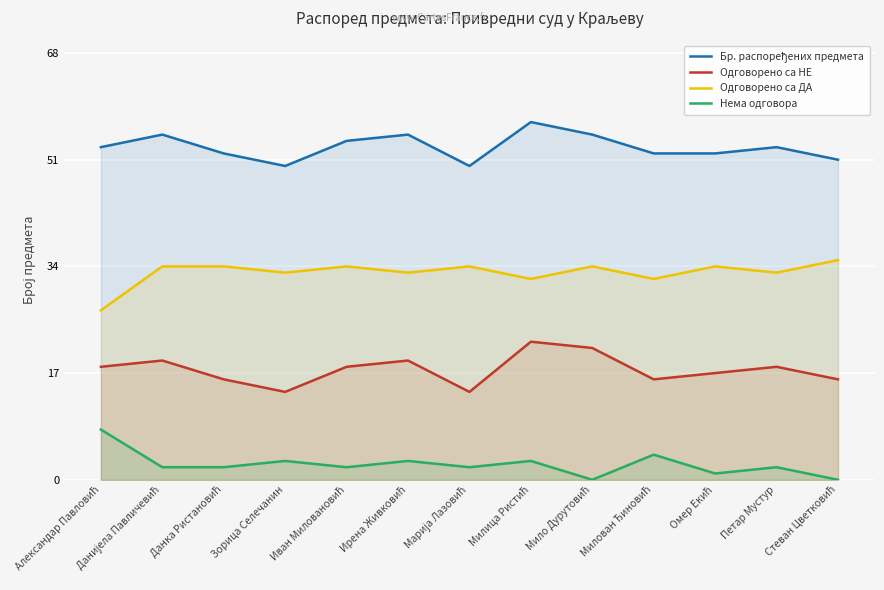

Where is Нема одговора nearest to the value 4?

Милован Ђиновић